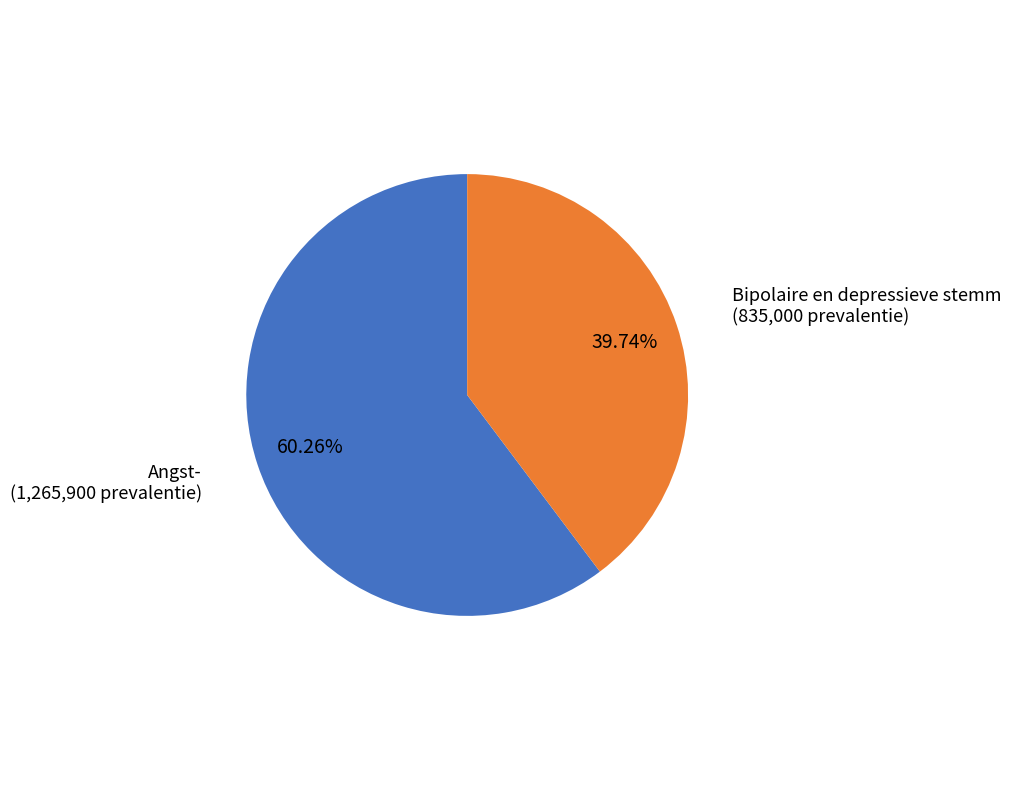

Does any single category account for the majority?

Yes